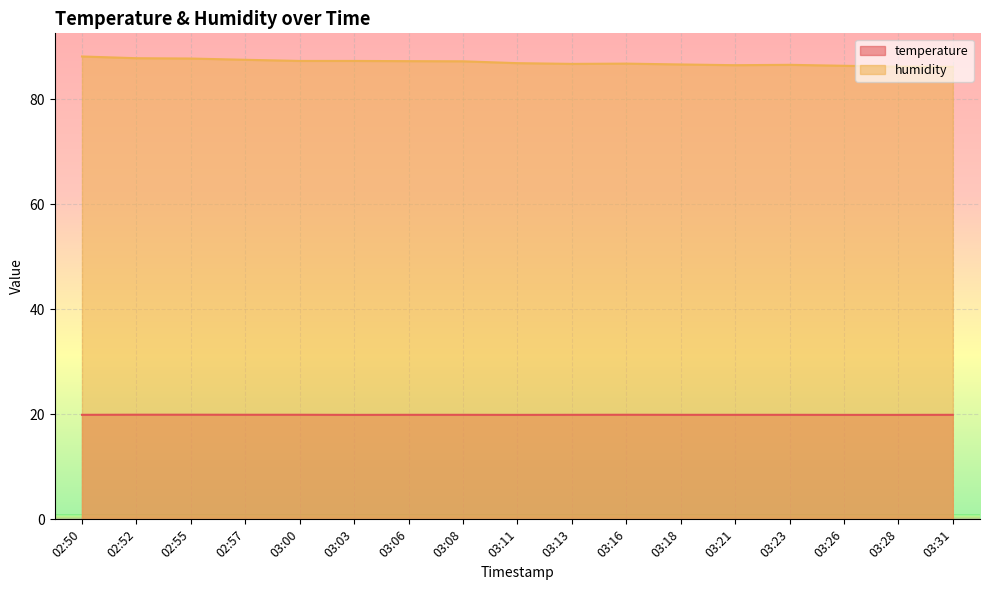

What is the label of the 6th point from the right?

03:18